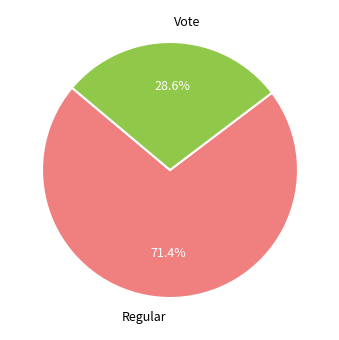

What is the majority slice?

Regular